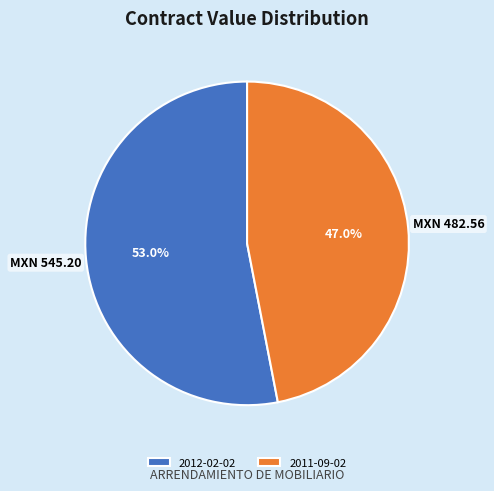

To the nearest percent, what is the difference between the largest and smallest slice percentages?

6%